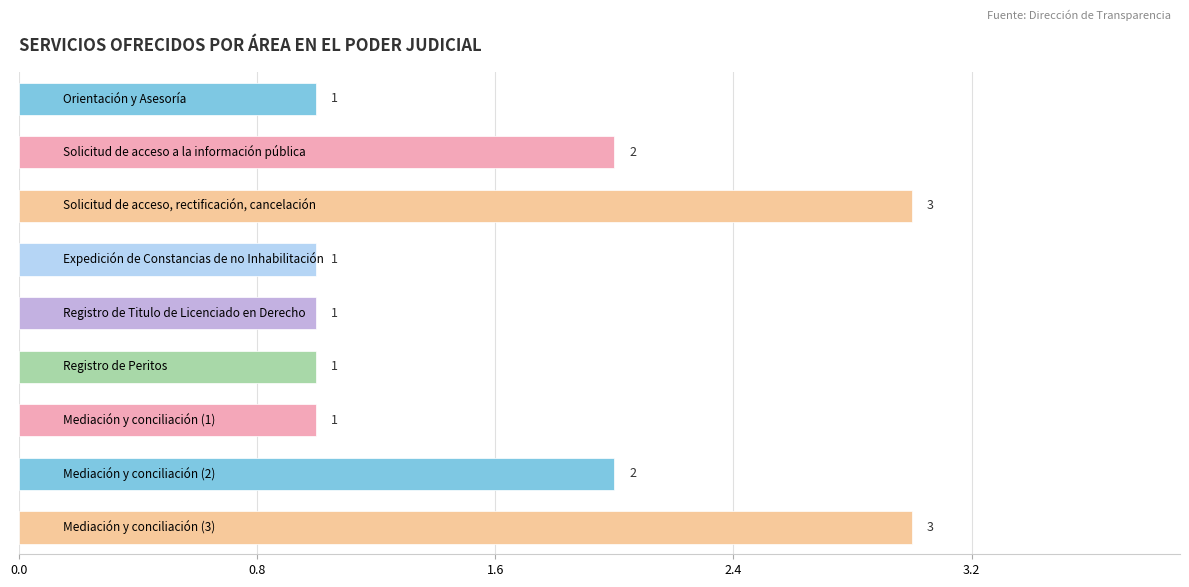

What is the sum of all values?

15